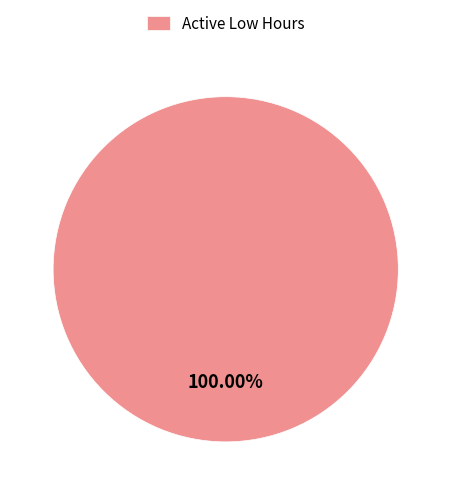

What is the majority slice?

Active Low Hours